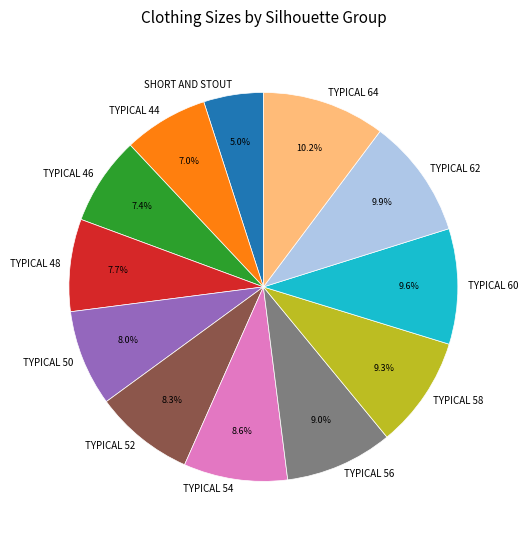

How many slices are in this pie chart?

12